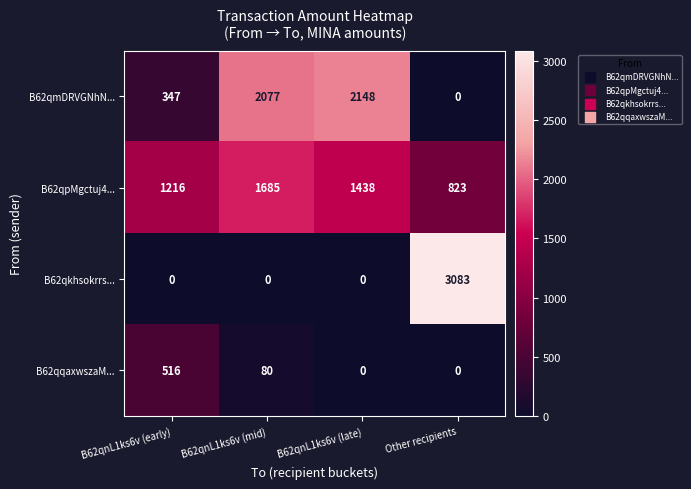

At which category does the chart reach its peak across all series?

Other recipients